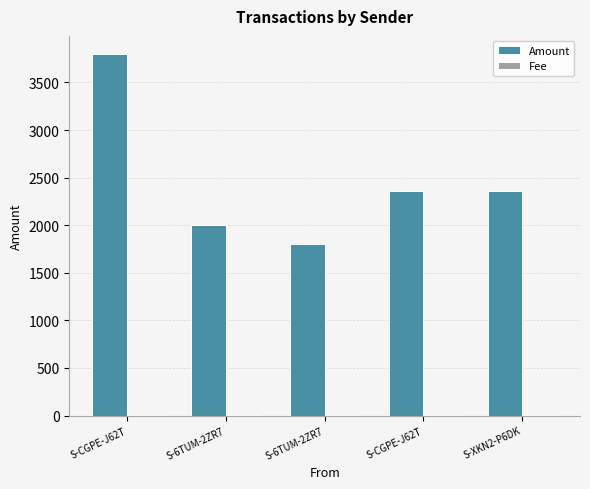

Read the Fee value at S-XKN2-P6DK.

2